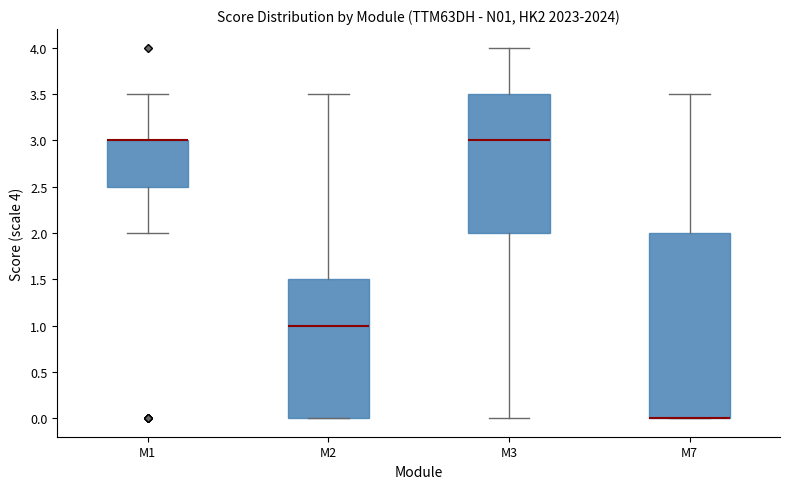

Which box is the tallest, from its lower edge to its upper edge?

M7